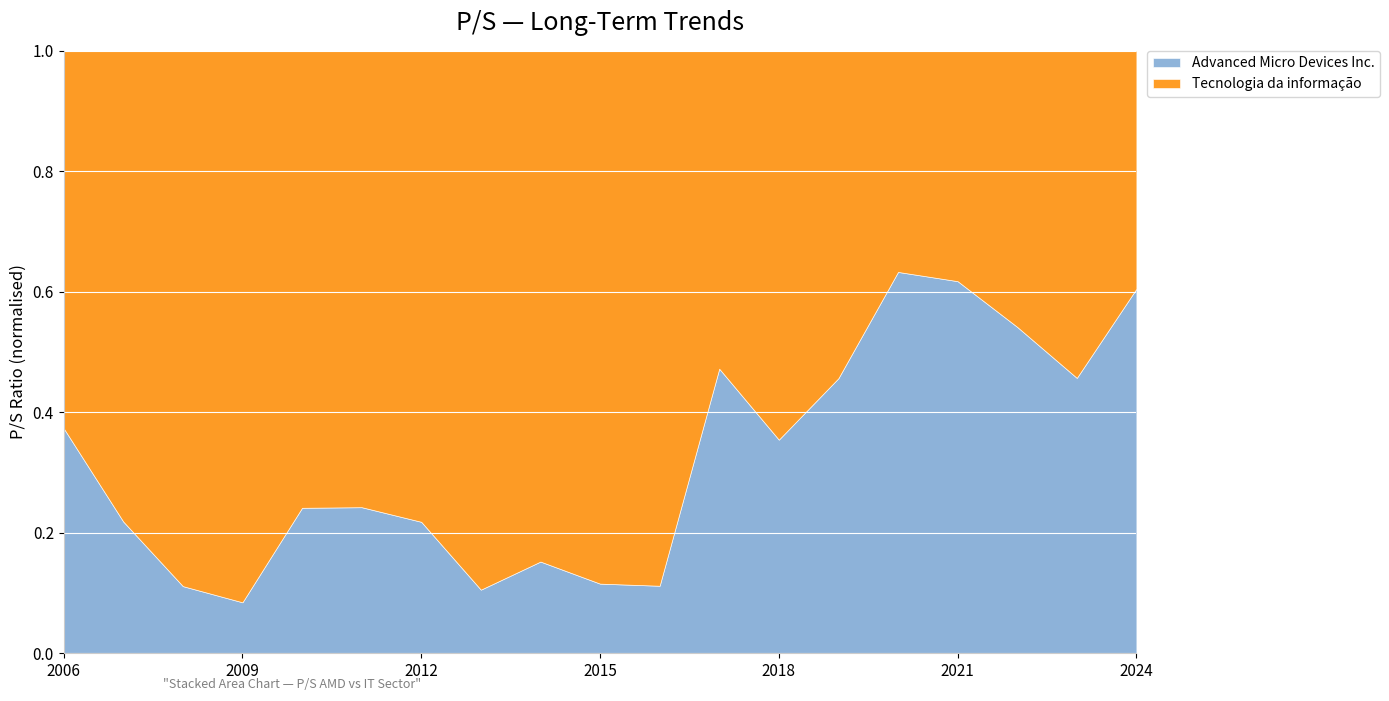

How many lines are shown in the chart?

2